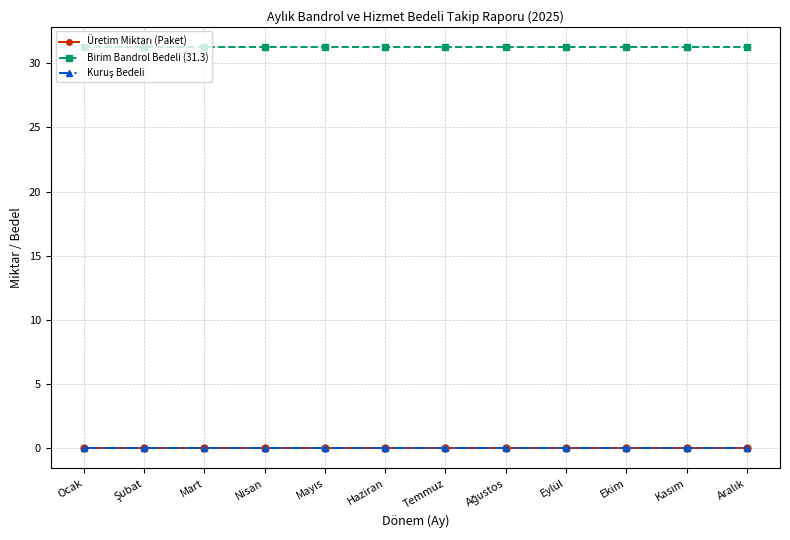

True or false: Üretim Miktarı (Paket) has more than 1 interior local peaks.

False